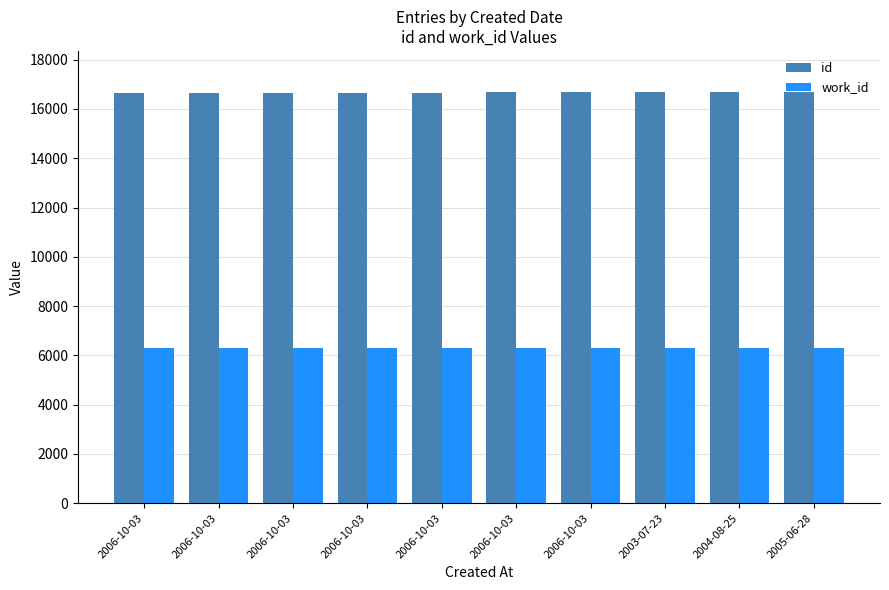

List the labels in order of work_id value, largest first.

2005-06-28, 2004-08-25, 2003-07-23, 2006-10-03, 2006-10-03, 2006-10-03, 2006-10-03, 2006-10-03, 2006-10-03, 2006-10-03